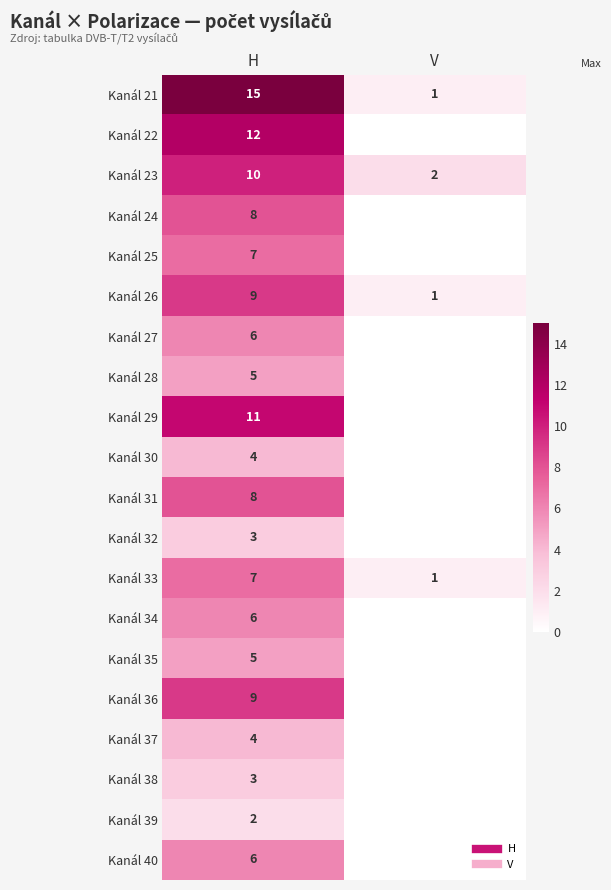

Is the value of Kanál 27 at H greater than the value of Kanál 39 at V?

Yes